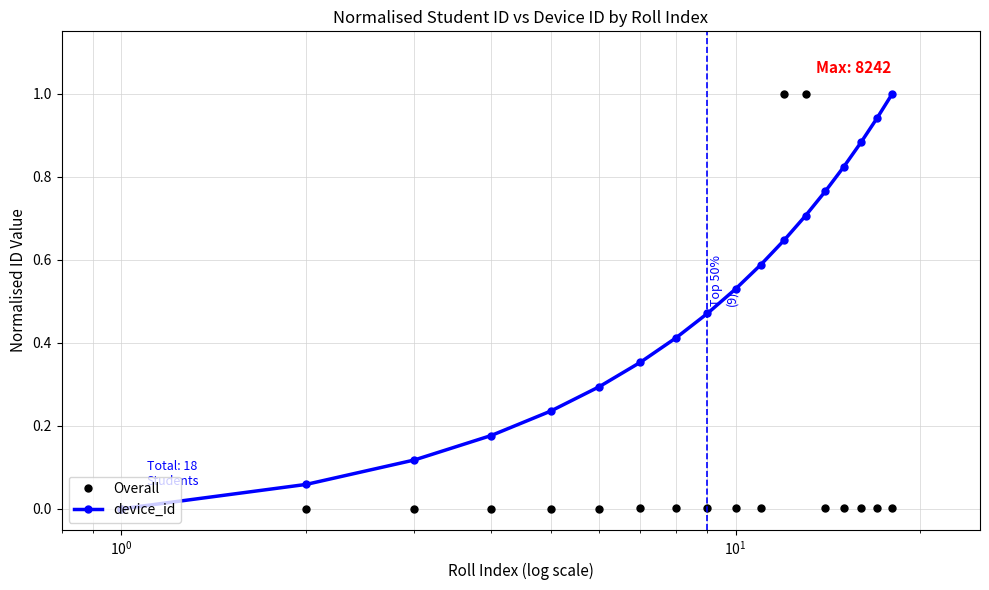

What is the maximum value for Overall?

1.0